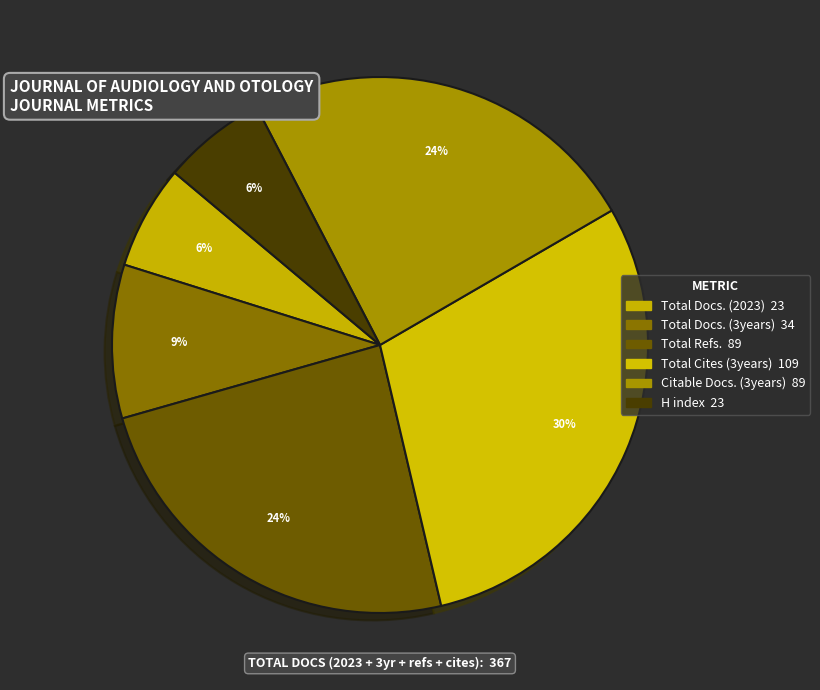

How many segments does this pie chart have?

6